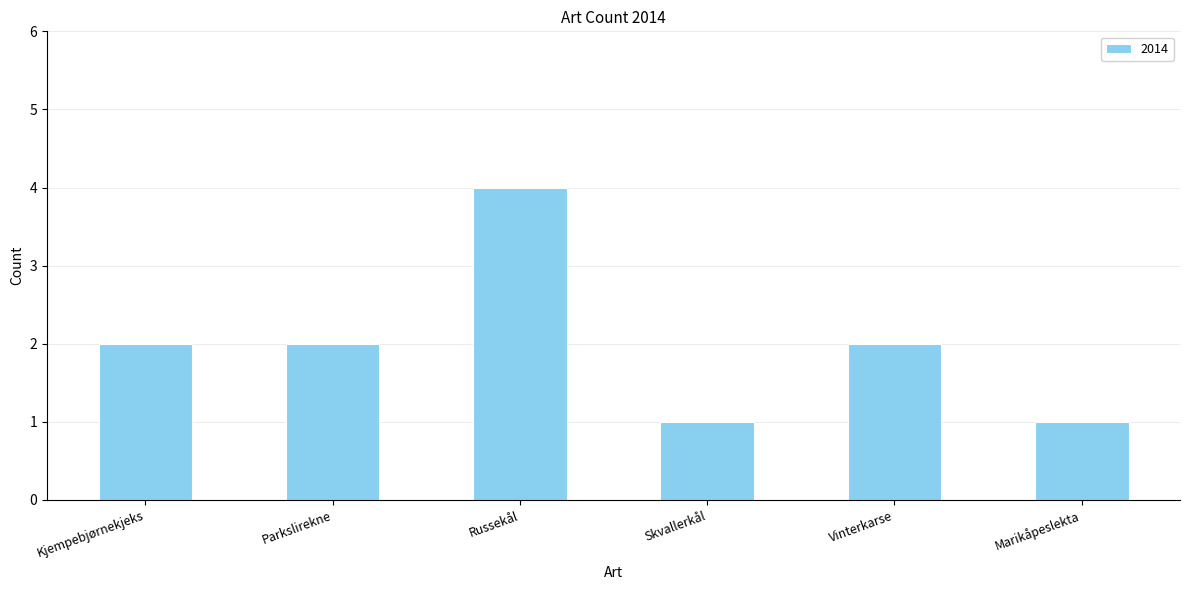

Which category has the highest value across all series?

Russekål